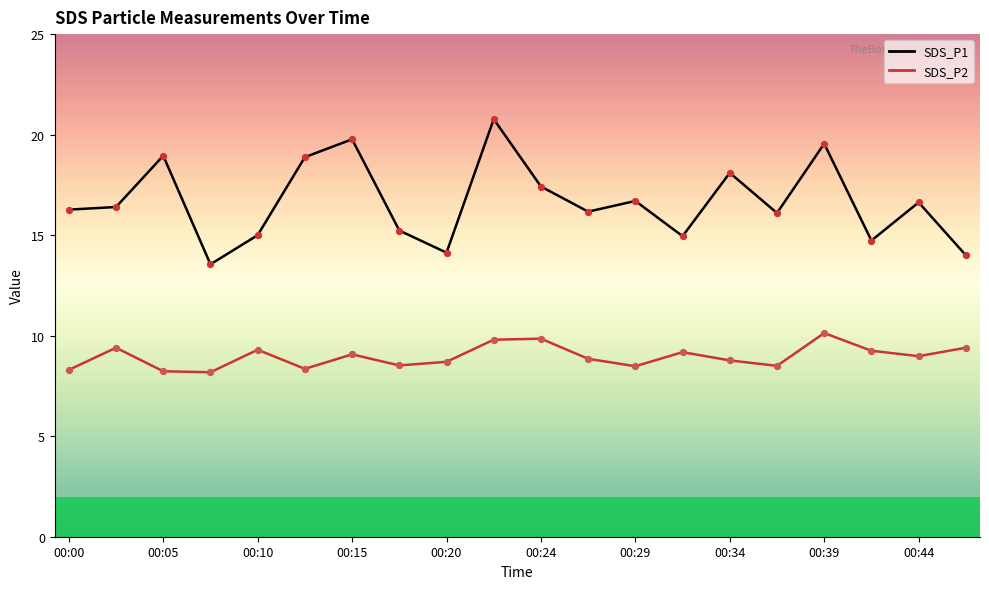

Which series has the largest total across all categories?

SDS_P1